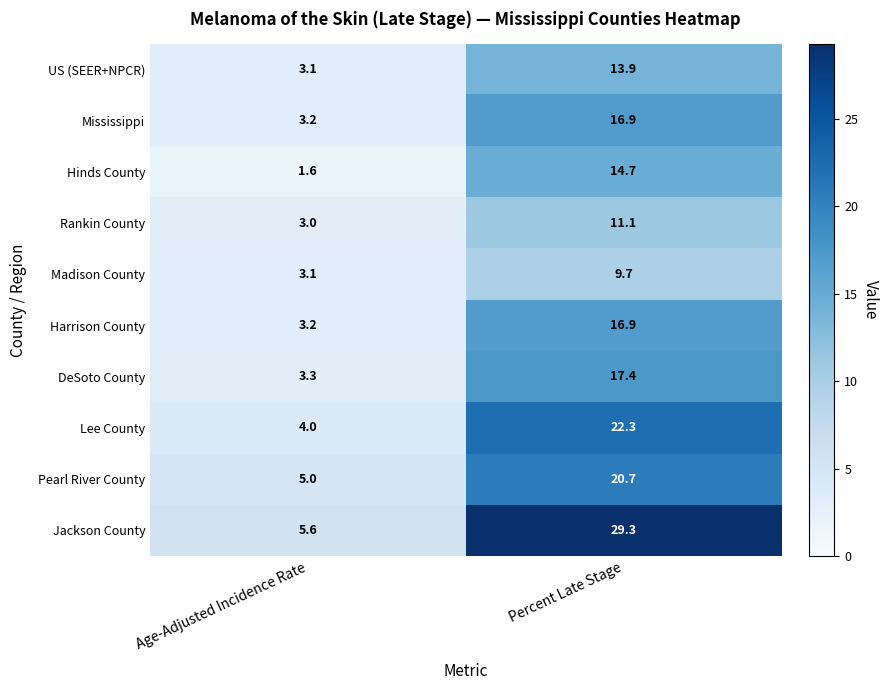

What is the sum of all Rankin County values?

14.1